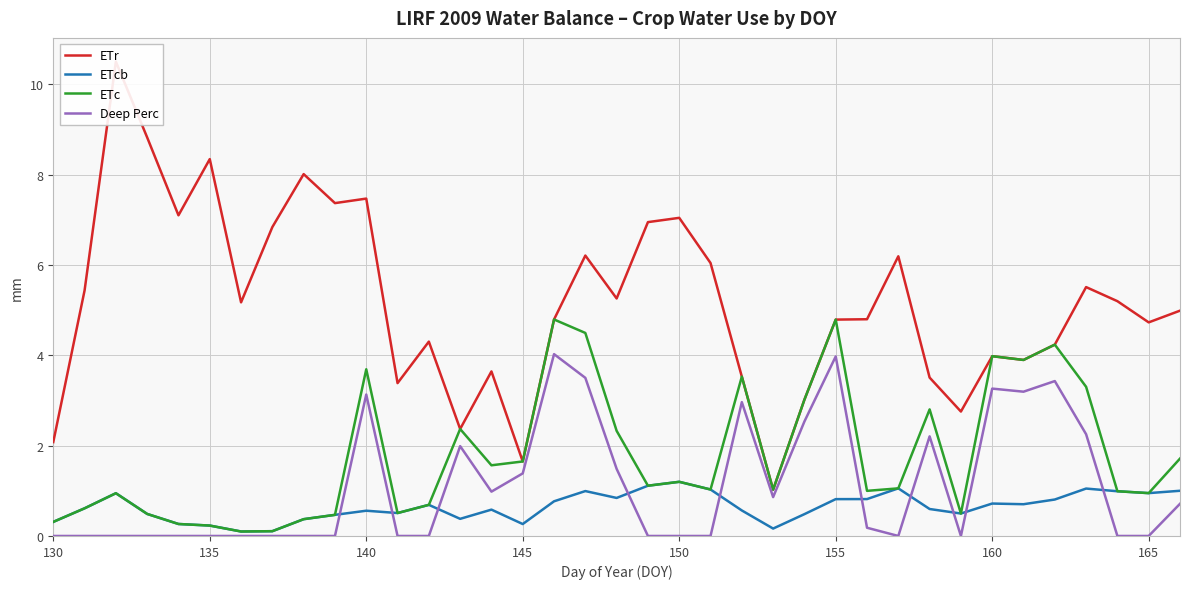

What is the greatest value displayed?

10.5